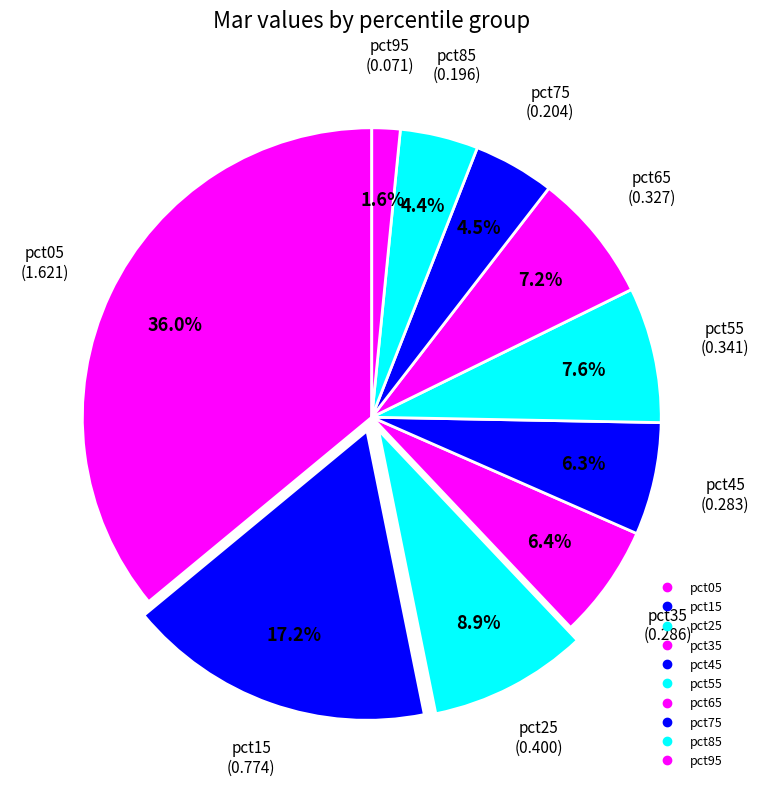

Is it true that pct35 is 1% of the pie?

False